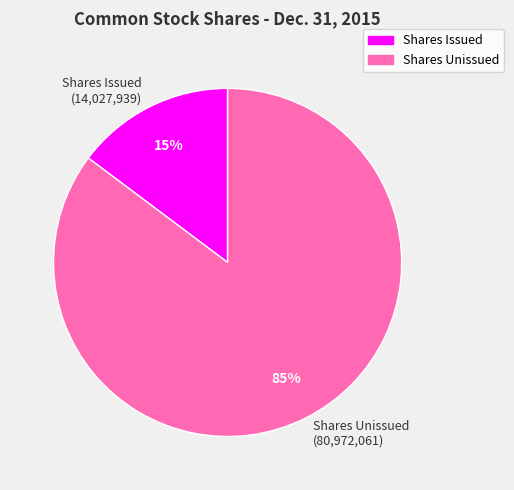

What is the largest slice in the pie chart?

Shares Unissued (80,972,061)